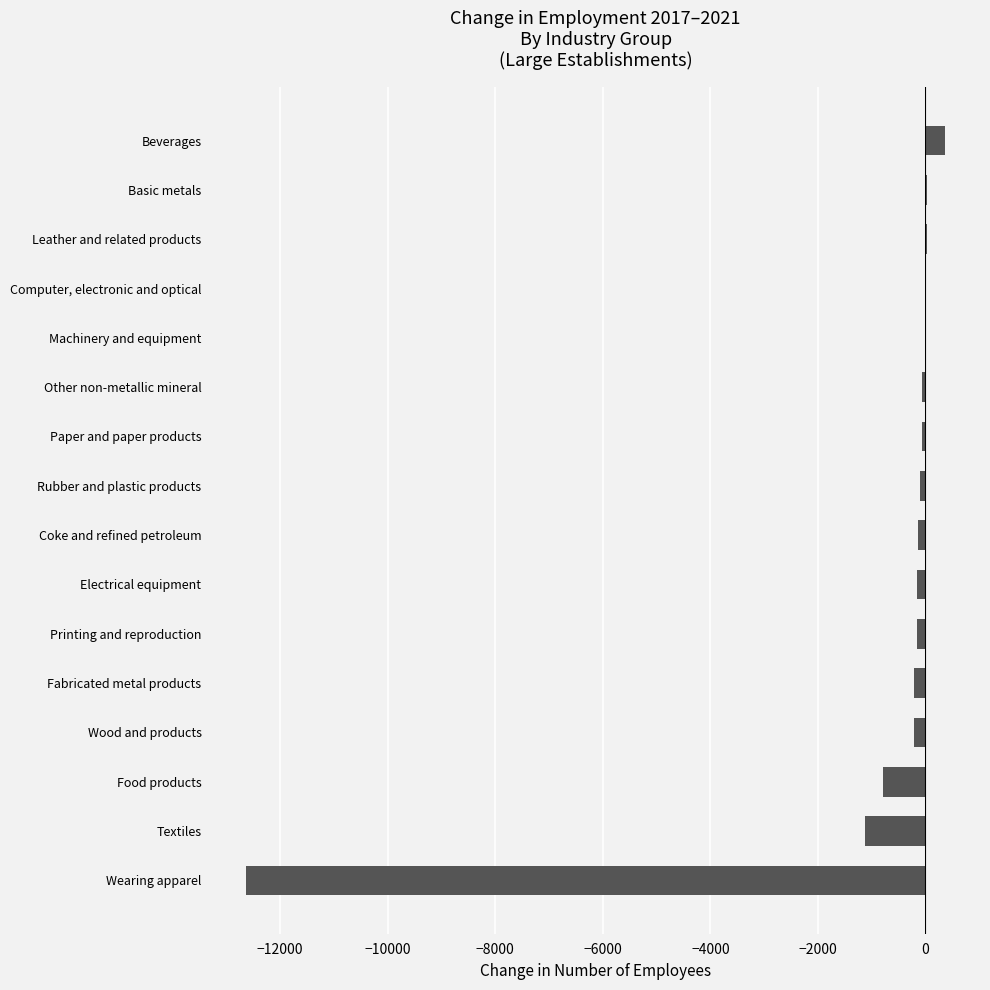

What is the maximum value shown in the chart?

366